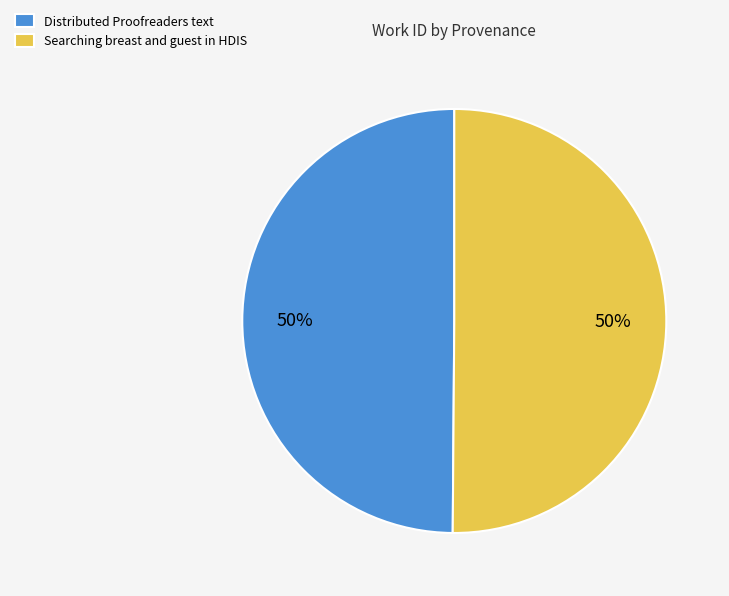

True or false: Distributed Proofreaders text accounts for 50% of the total.

True